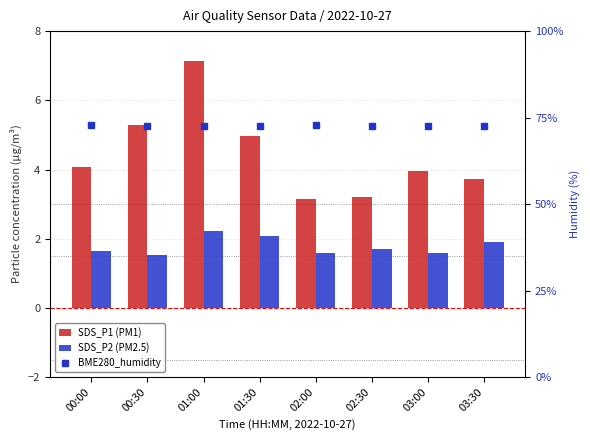

What is the difference between the second highest and minimum values in the BME280_humidity series?

0.2